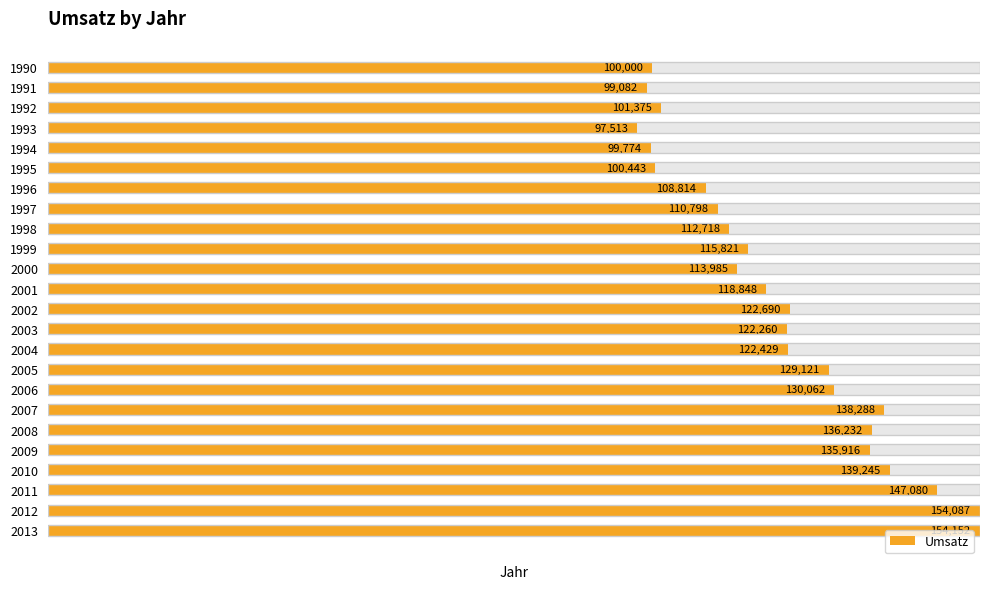

Are the bars horizontal?

Yes